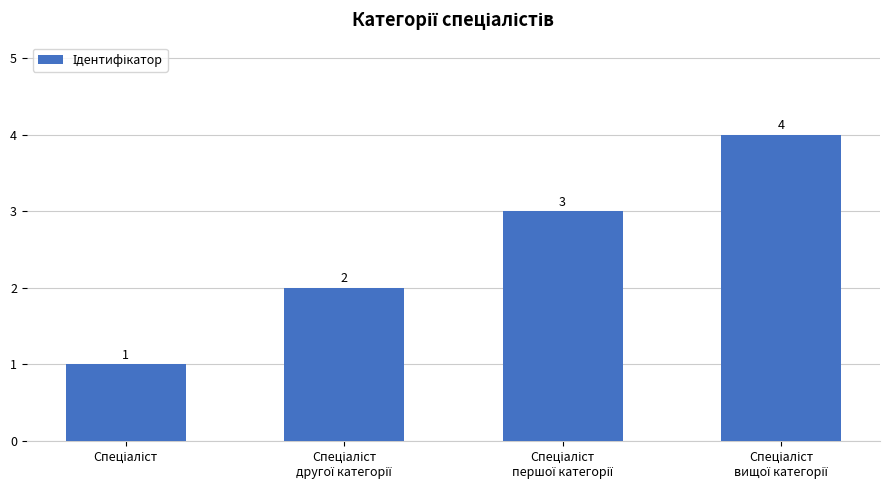

What is the greatest value displayed?

4